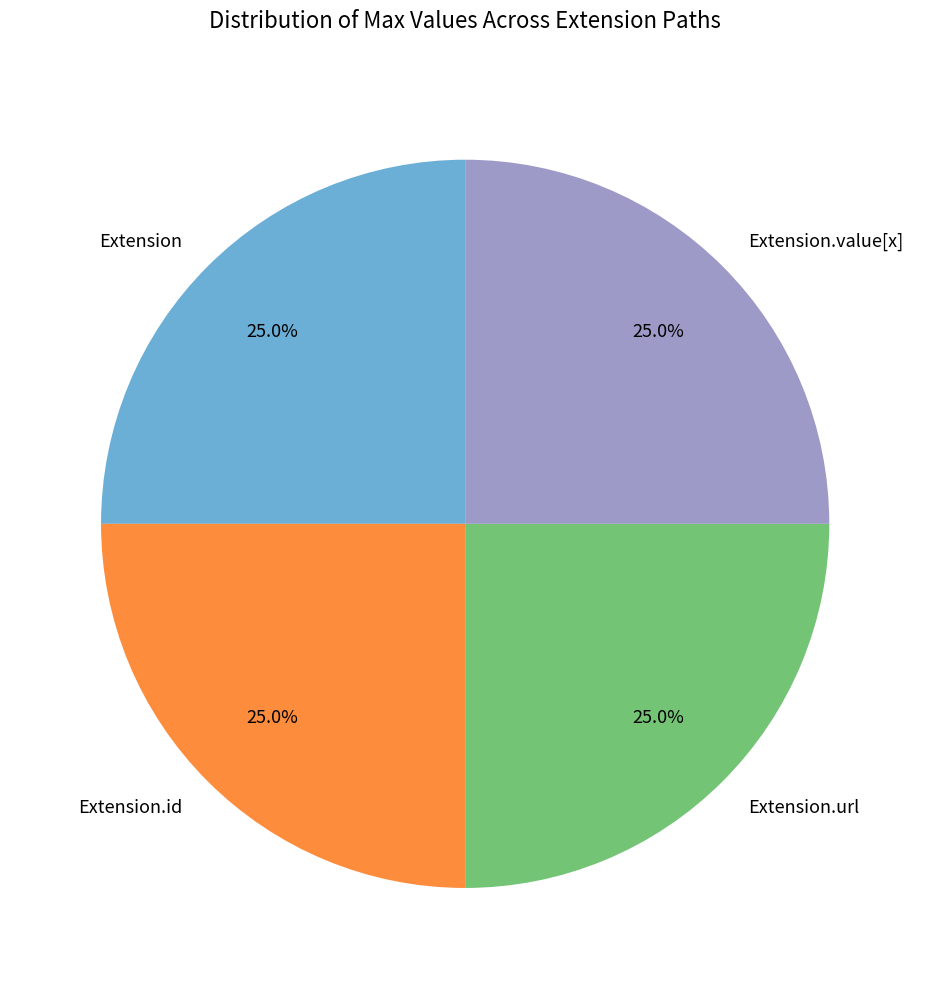

Combined, what portion of the pie is Extension.value[x] and Extension.id?

50.0%